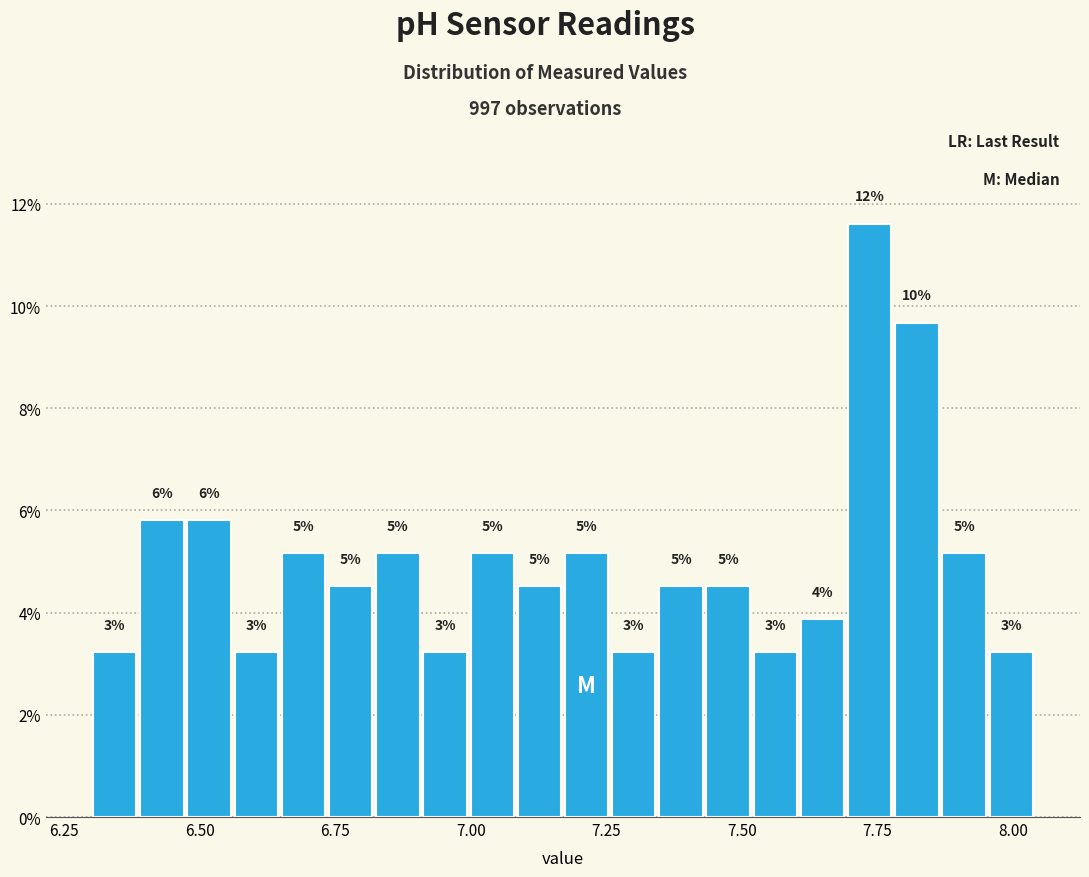

Read against the x-axis, roughly where is the centre of the tallest bar?

7.75